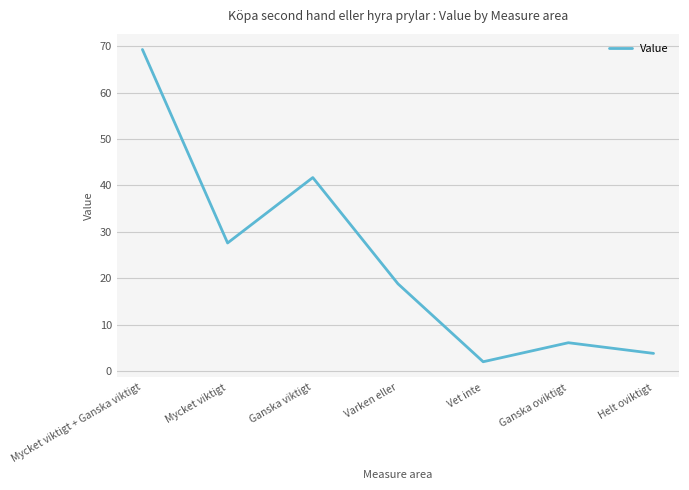

Where is the first local maximum?

Ganska viktigt